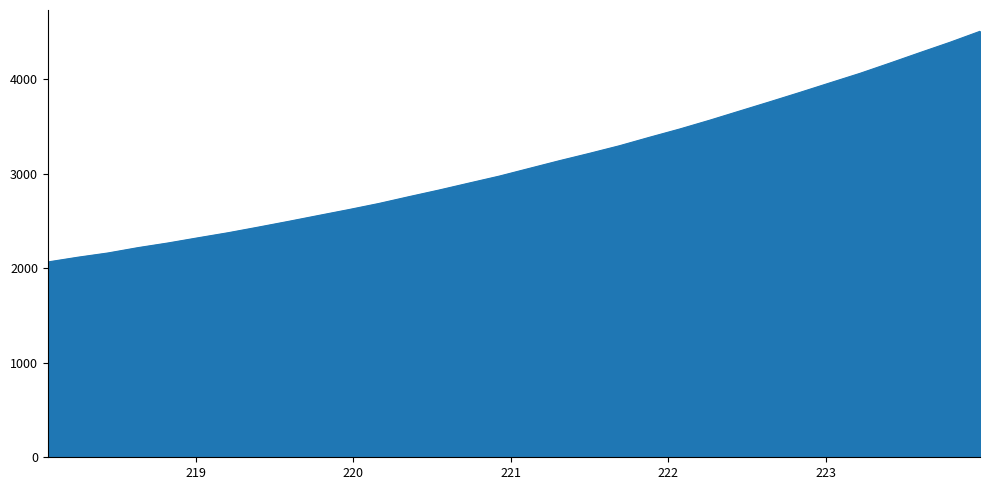

What is the difference between the maximum and minimum values?

2439.5